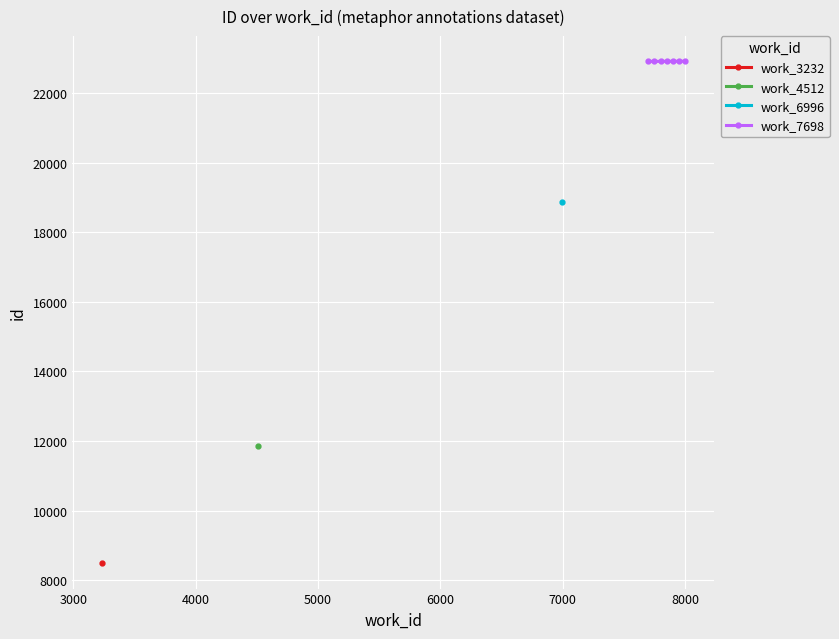

What is the value of the work_7698 point at the 5th from the left?

22915